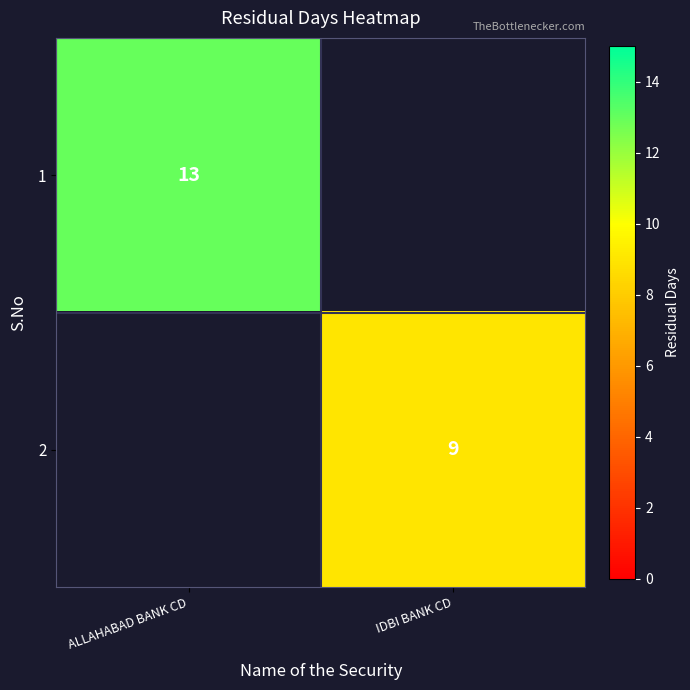

True or false: 2 has a value of 9 at IDBI BANK CD.

True